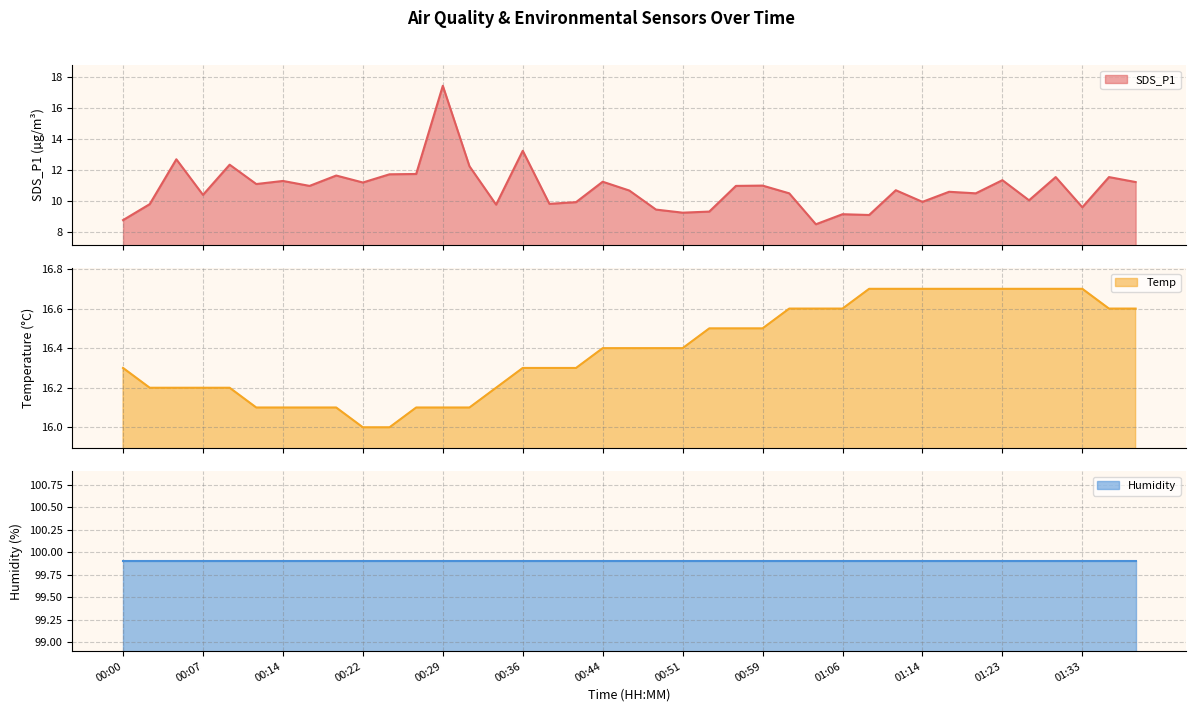

What is the difference between the highest and lowest values at 00:44?

5.1